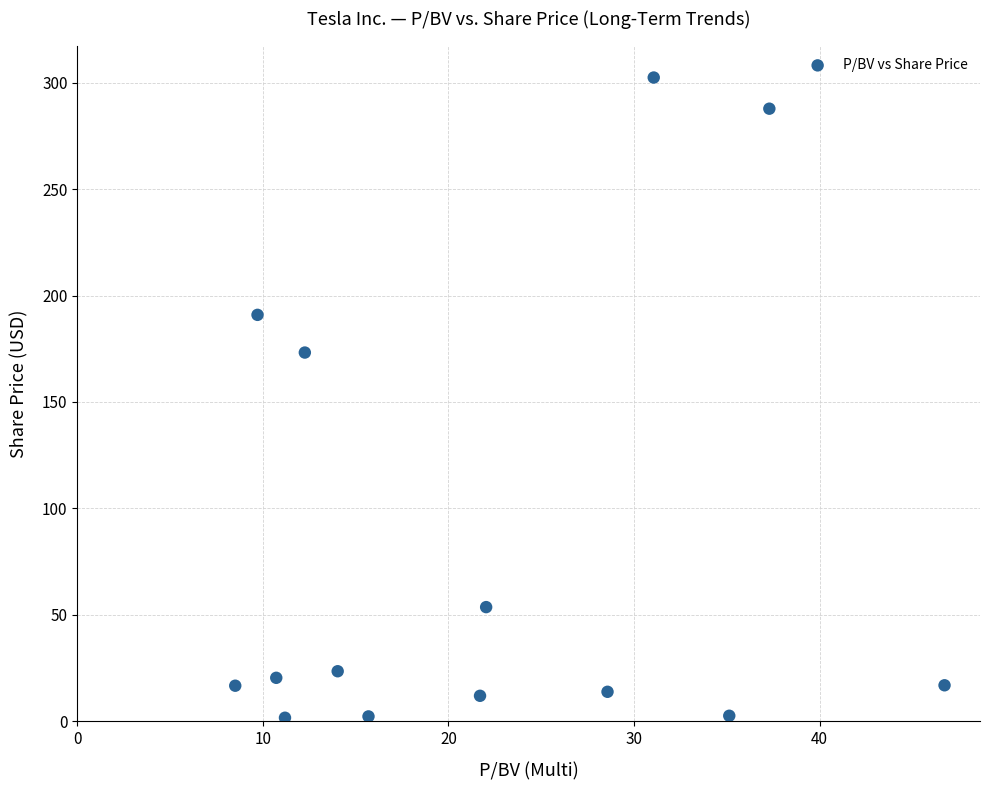

What Y value in the scatter plot is closest to 152?

173.2